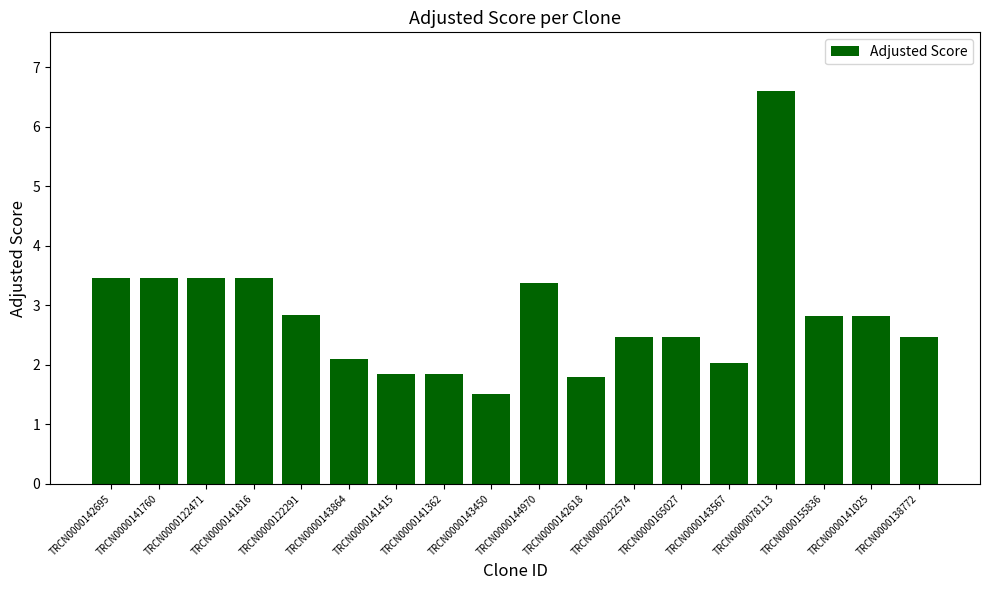

What is the change in value from TRCN0000143450 to TRCN0000155836?

+1.3